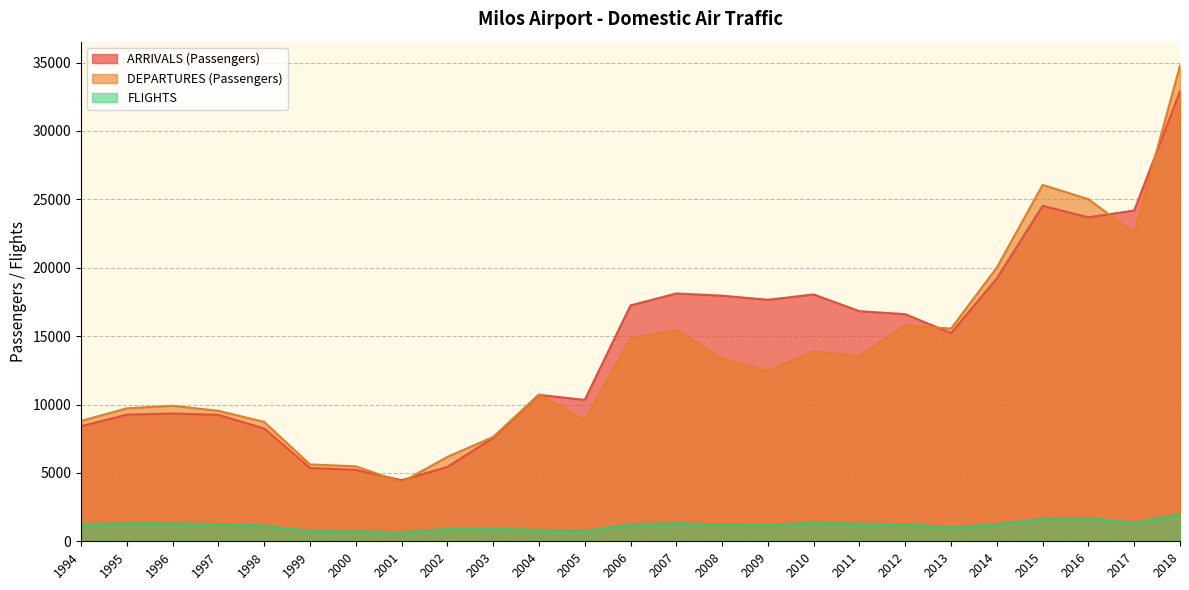

Rank the categories by DEPARTURES (Passengers) value from highest to lowest.

2018, 2015, 2016, 2017, 2014, 2012, 2013, 2007, 2006, 2010, 2011, 2008, 2009, 2004, 1996, 1995, 1997, 2005, 1994, 1998, 2003, 2002, 1999, 2000, 2001